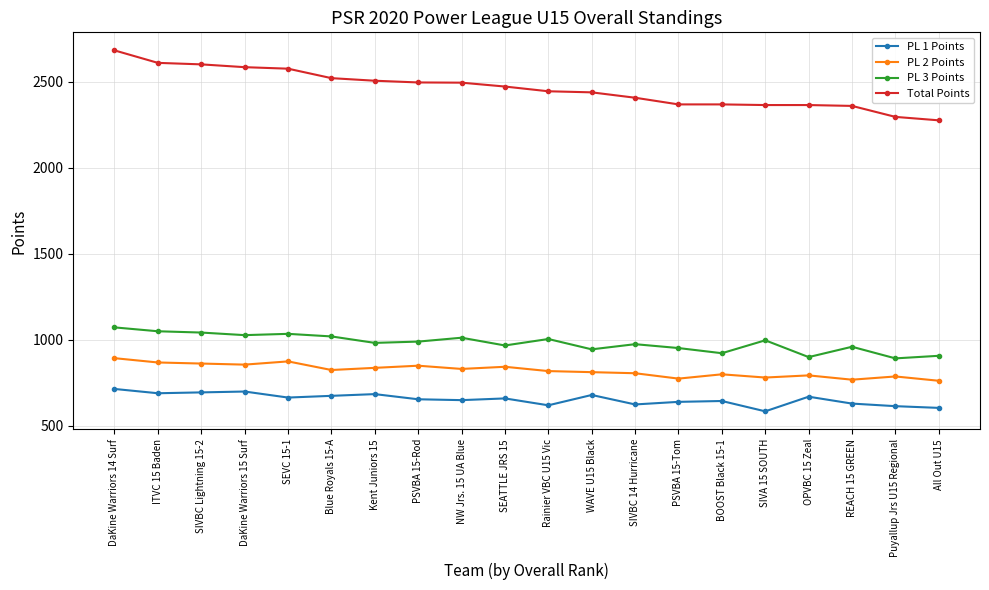

What are all the series names shown in the legend?

PL 1 Points, PL 2 Points, PL 3 Points, Total Points